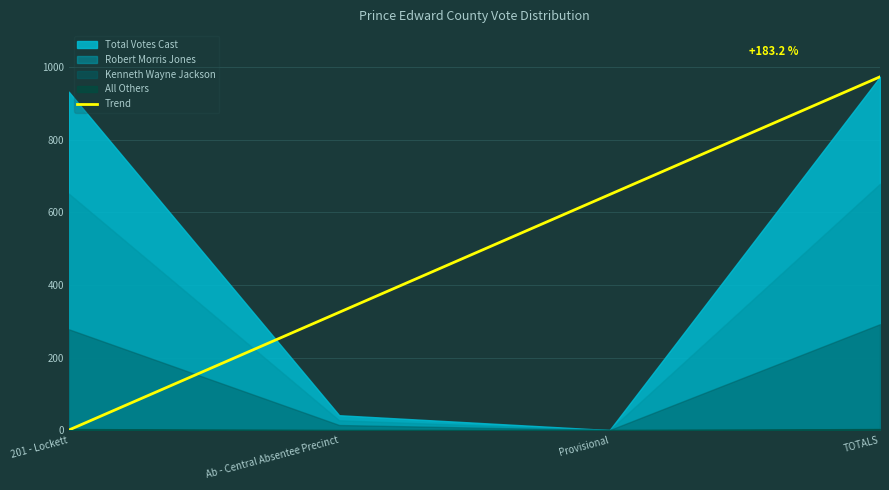

Reading right to left, what are all the values shown in this chart?

TOTALS=974.0	Provisional=649.3	Ab - Central Absentee Precinct=324.7	201 - Lockett=0.0